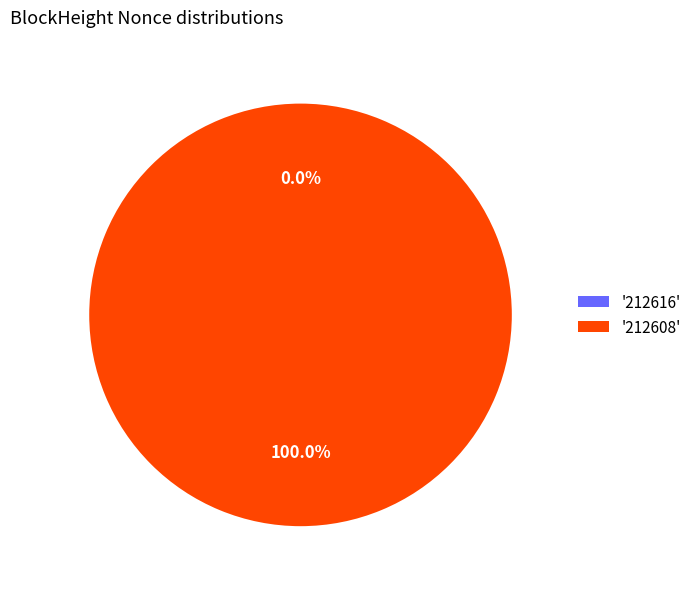

Rank the categories by value from highest to lowest.

212608, 212616